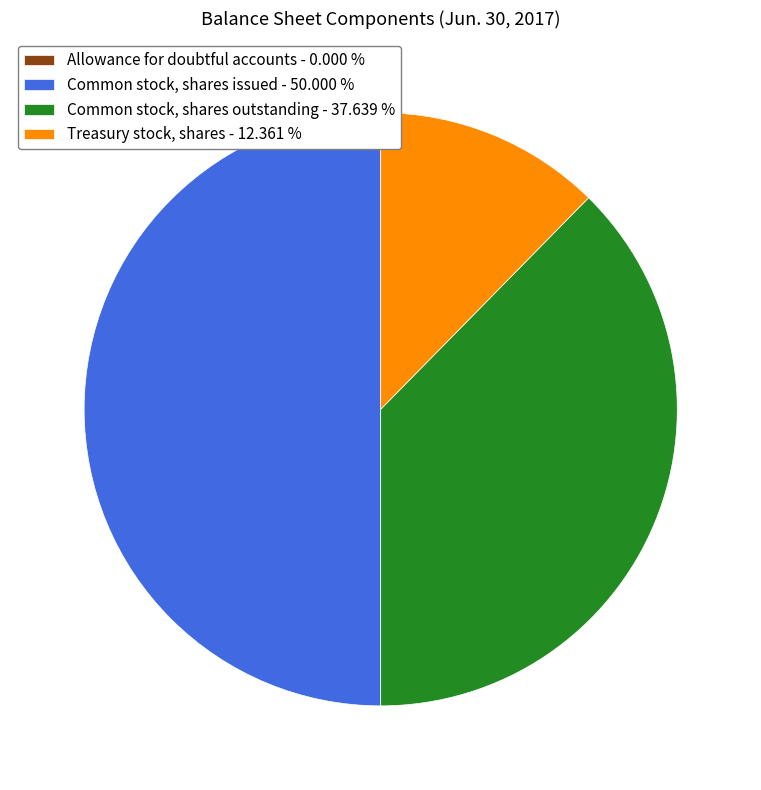

Is the sum of Treasury stock, shares - 12.361 % and Common stock, shares issued - 50.000 % greater than half?

Yes